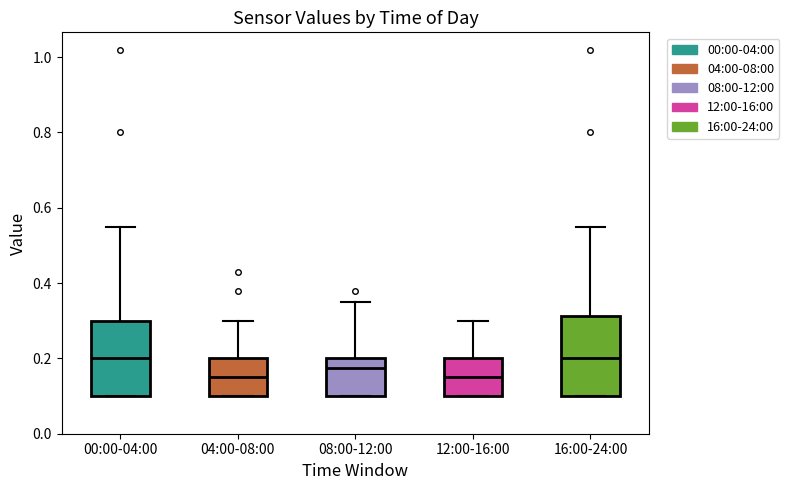

Reading left to right, read every box against the y-axis: the position of its median line, the range the box covers, and the ends of its whiskers. The values are not printed on the chart, so give them approximately, as read against the axis.

00:00-04:00: median 0.20, box 0.10 to 0.30, whiskers 0.10 to 0.56
04:00-08:00: median 0.16, box 0.10 to 0.20, whiskers 0.10 to 0.30
08:00-12:00: median 0.18, box 0.10 to 0.20, whiskers 0.10 to 0.36
12:00-16:00: median 0.16, box 0.10 to 0.20, whiskers 0.10 to 0.30
16:00-24:00: median 0.20, box 0.10 to 0.32, whiskers 0.10 to 0.56